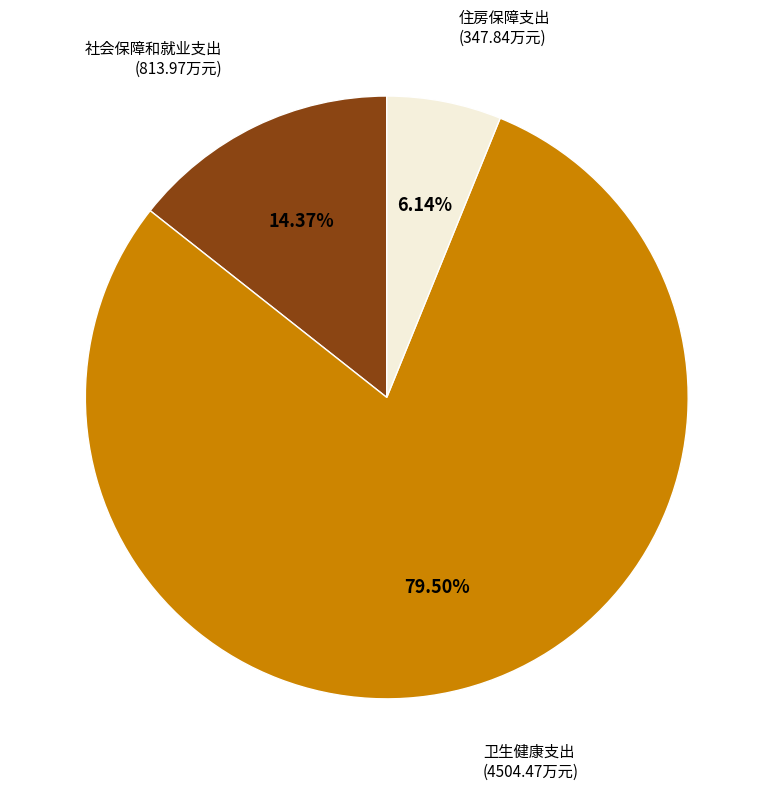

How many slices are in this pie chart?

3